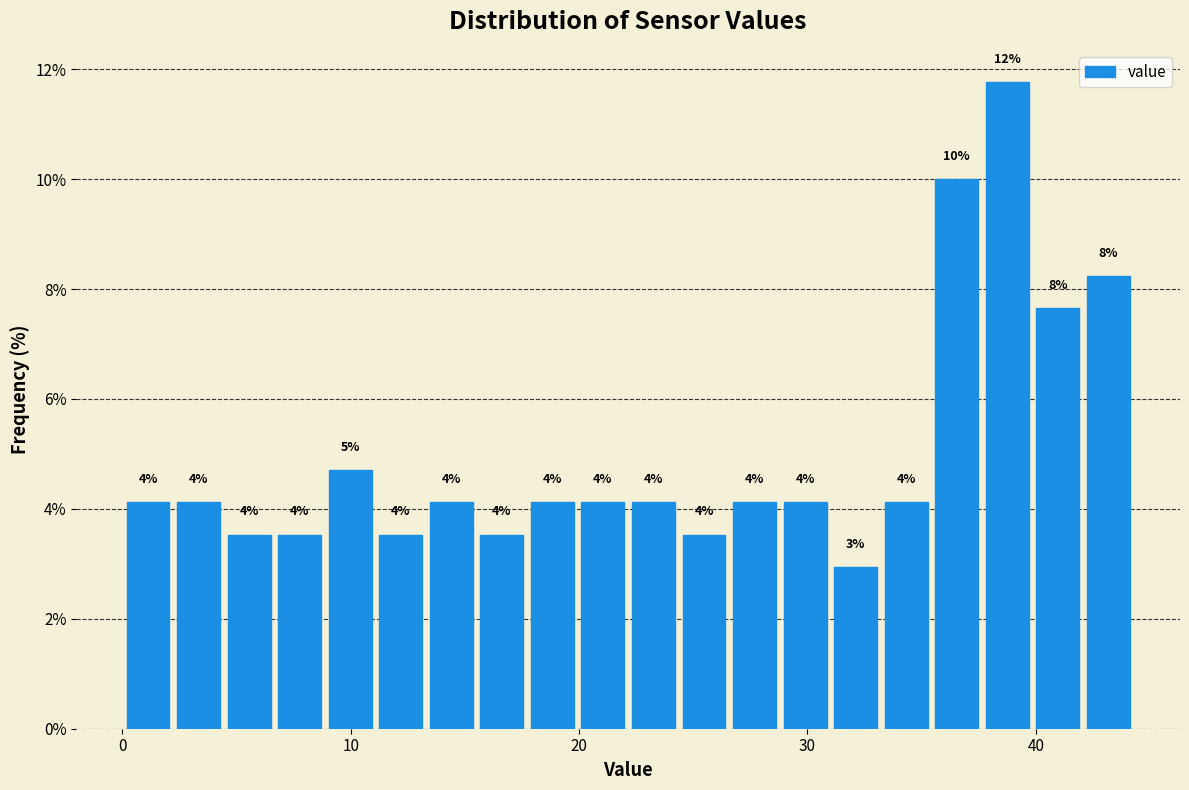

Read against the x-axis, roughly where is the centre of the tallest bar?

39